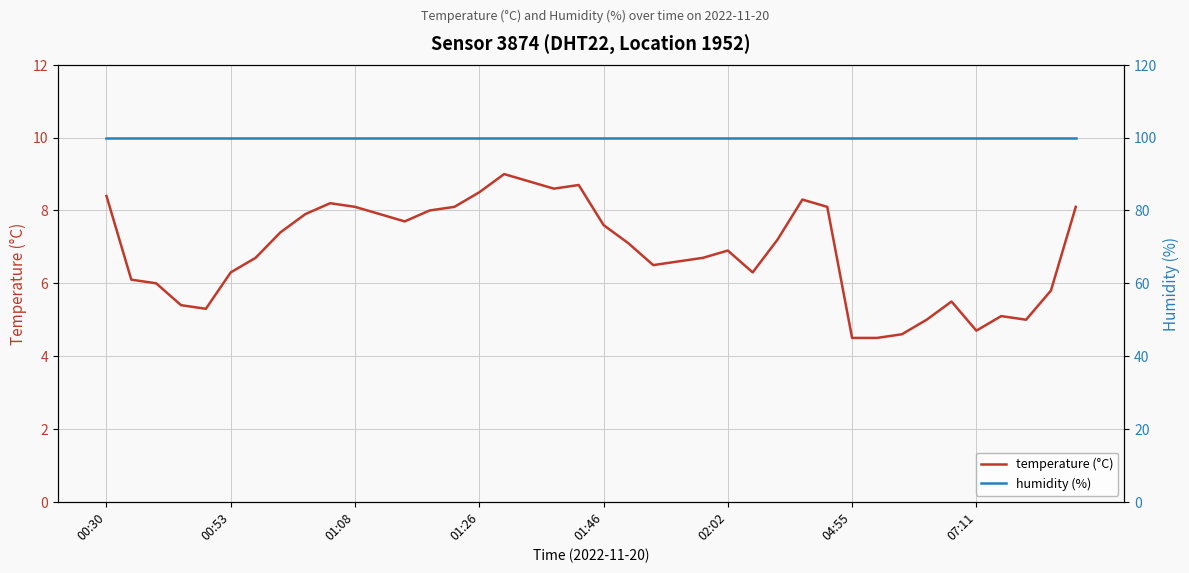

True or false: humidity (%) and temperature (°C) cross at least once.

False